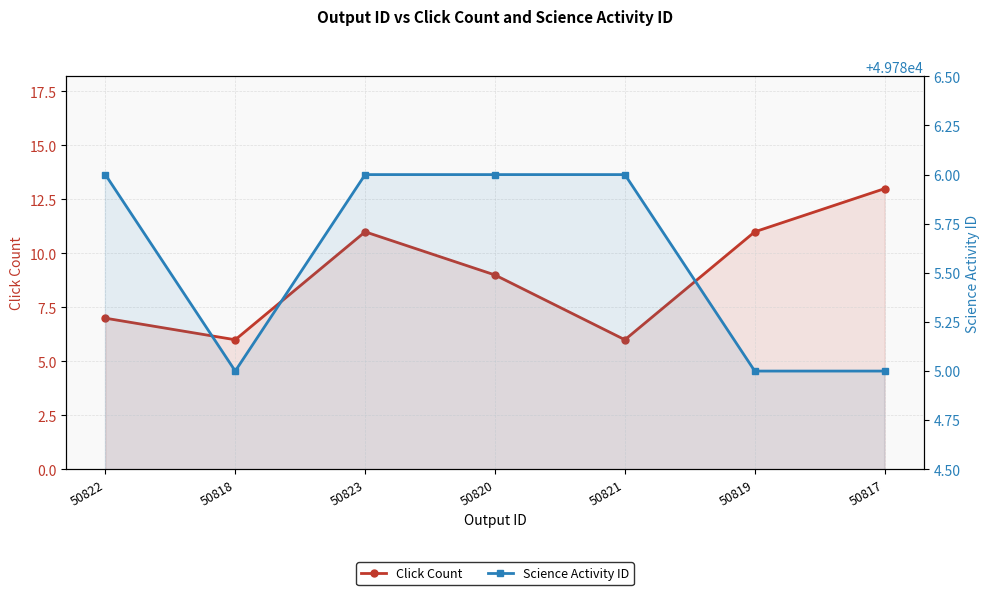

List the series in order of their overall mean, highest first.

Science Activity ID, Click Count